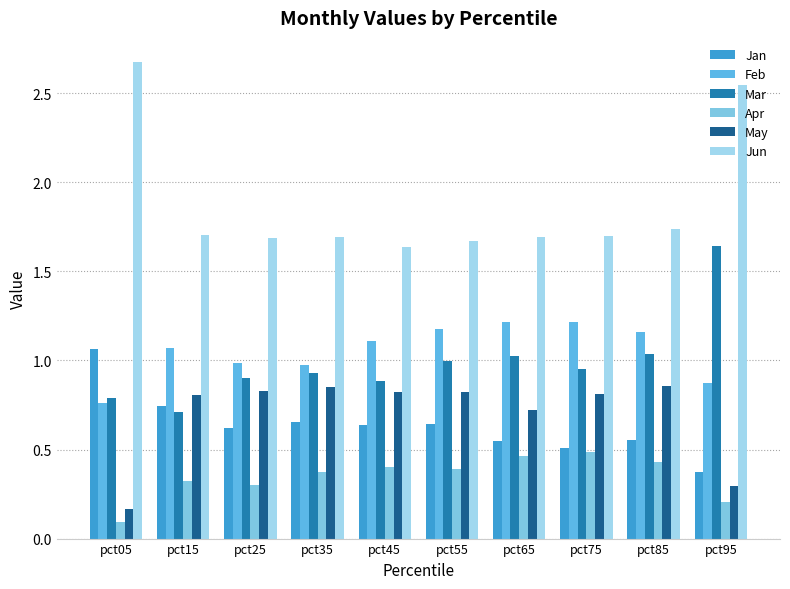

What are all the series names shown in the legend?

Jan, Feb, Mar, Apr, May, Jun